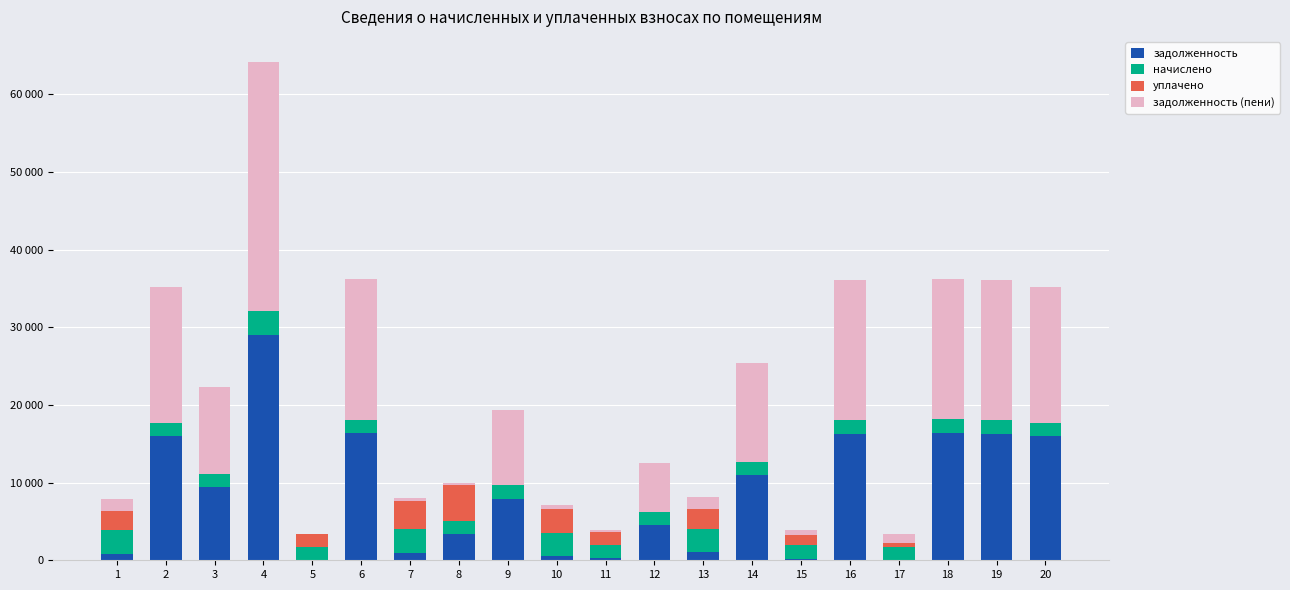

What are all the series names shown in the legend?

задолженность, начислено, уплачено, задолженность (пени)